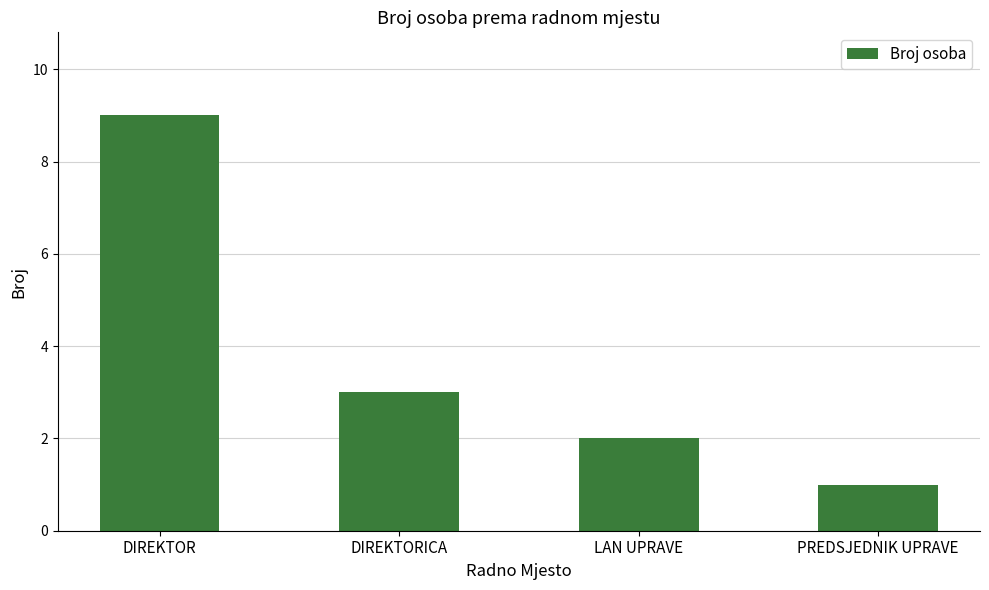

What is the approximate value at PREDSJEDNIK UPRAVE?

1